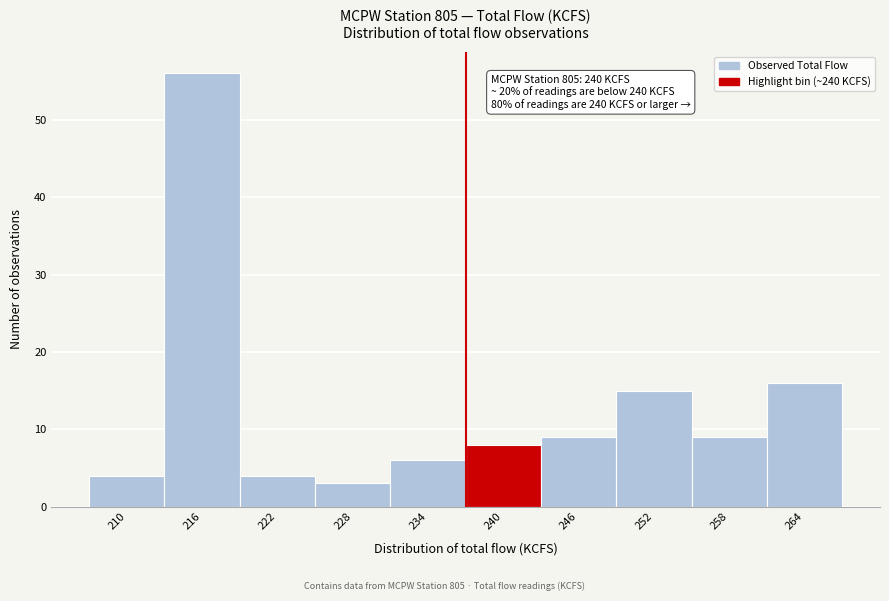

Reading right to left, what are all the values shown in this chart?

16	9	15	9	8	6	3	4	56	4